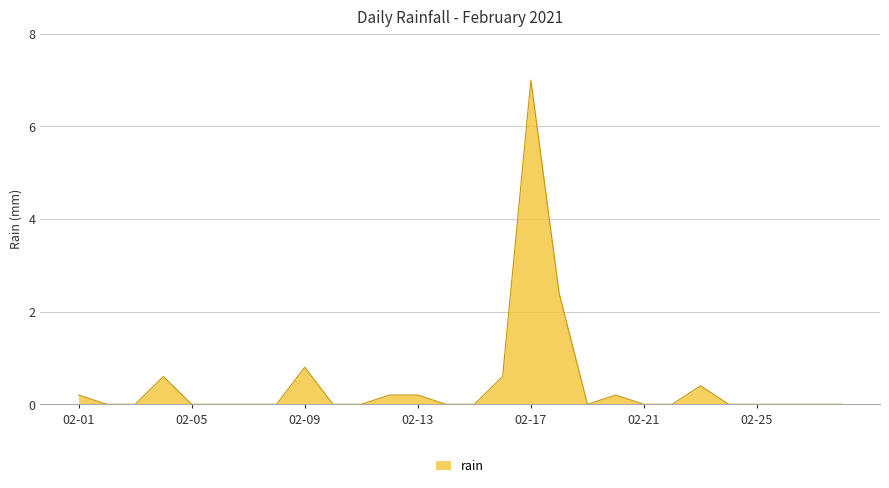

Does the chart have visible grid lines?

Yes